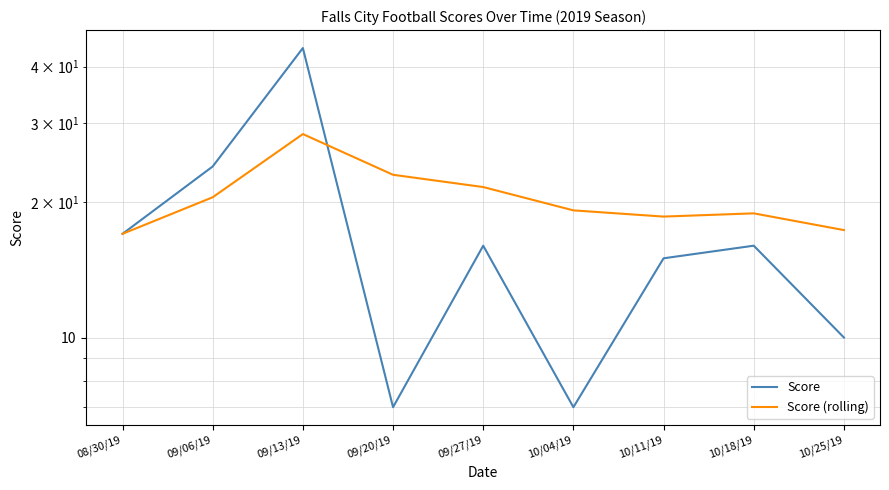

Where is Score nearest to the value 25?

09/06/19